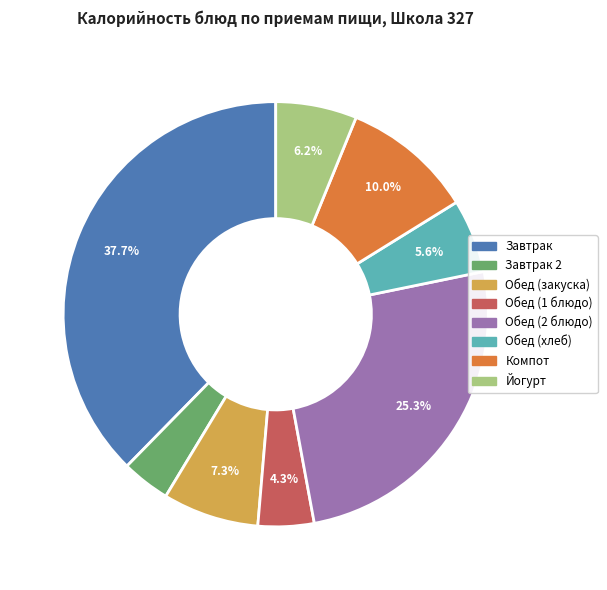

Is there any slice that represents more than half of the pie?

No